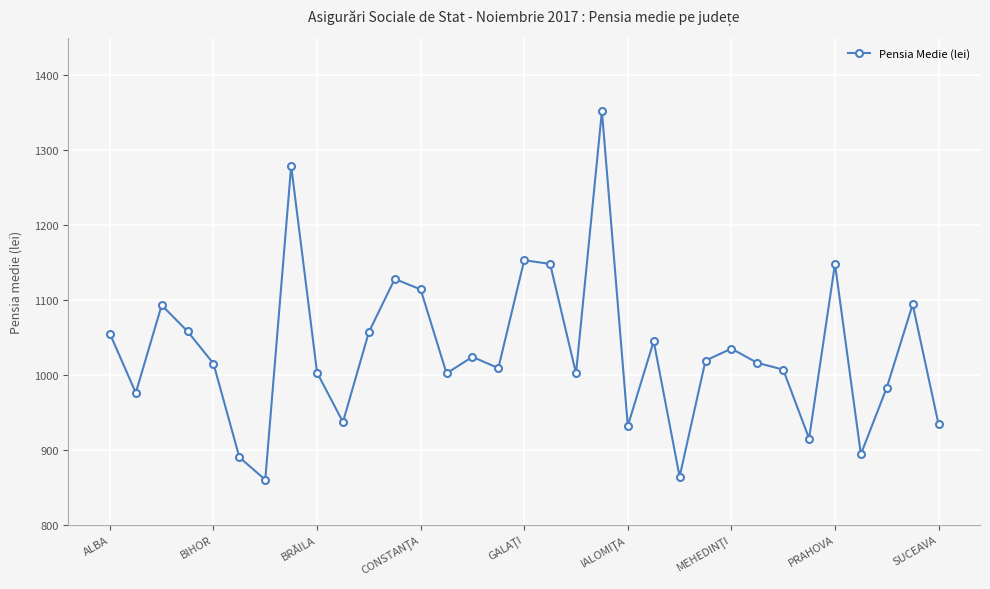

What is the average value?

1032